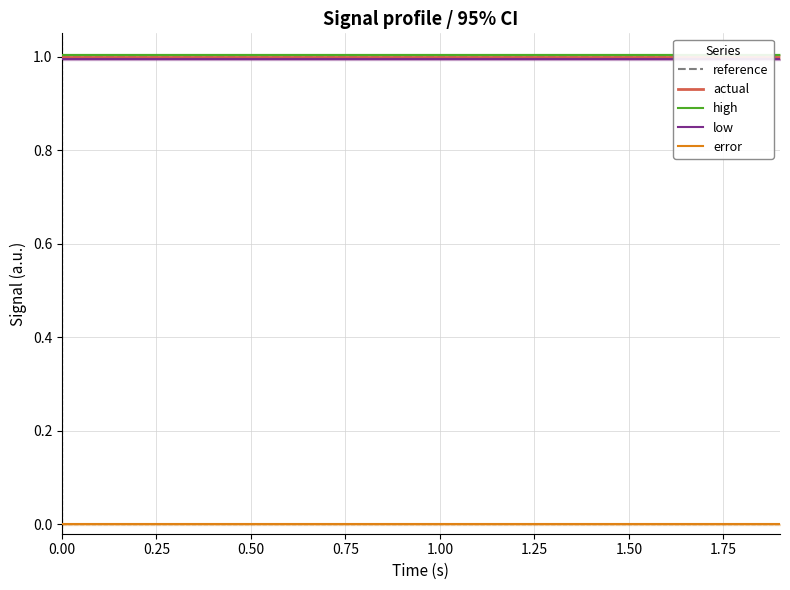

What position from the right is 1.50?

14